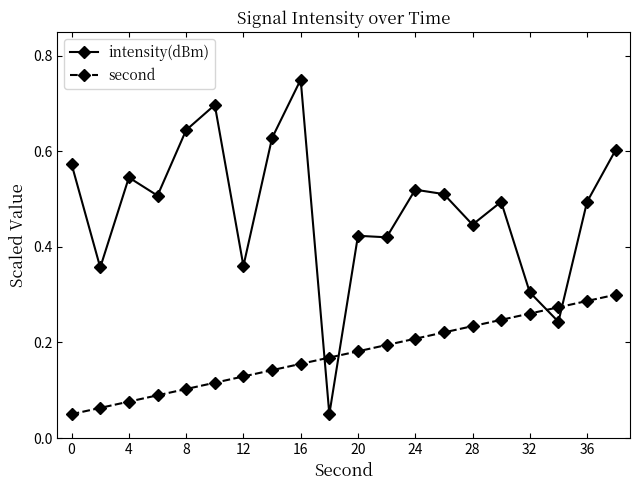

At how many categories does at least one series exceed 0?

20